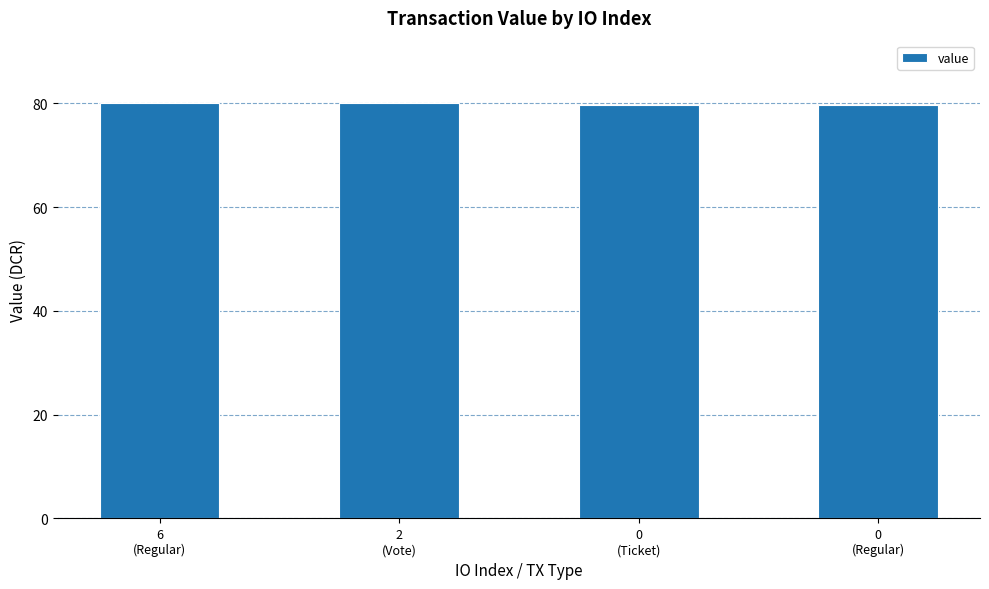

Approximately how many times larger is the value at 6
(Regular) compared to 0
(Ticket)?

1.0